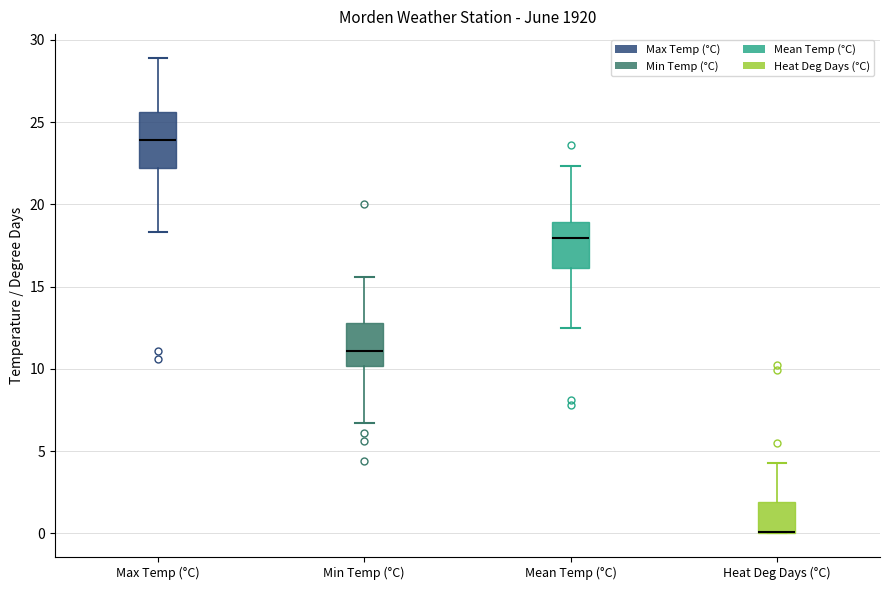

Where does the upper whisker of the box for Min Temp (°C) end on the y-axis? The values are not printed on the chart, so give them approximately, as read against the axis.

15.5